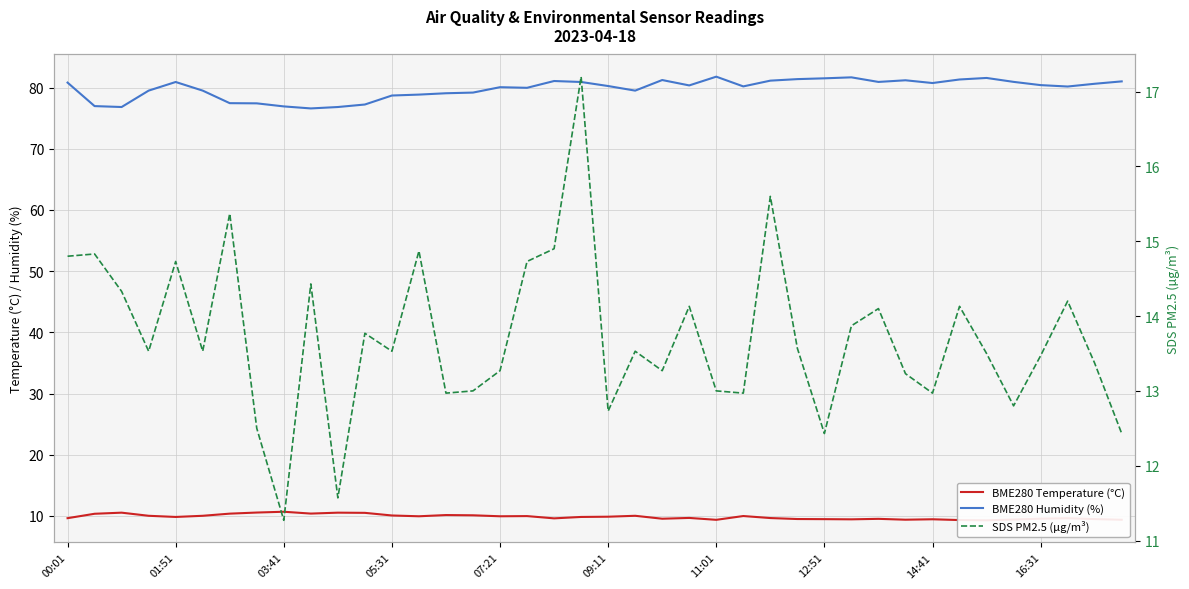

At which category is the sum across all series the highest?

19